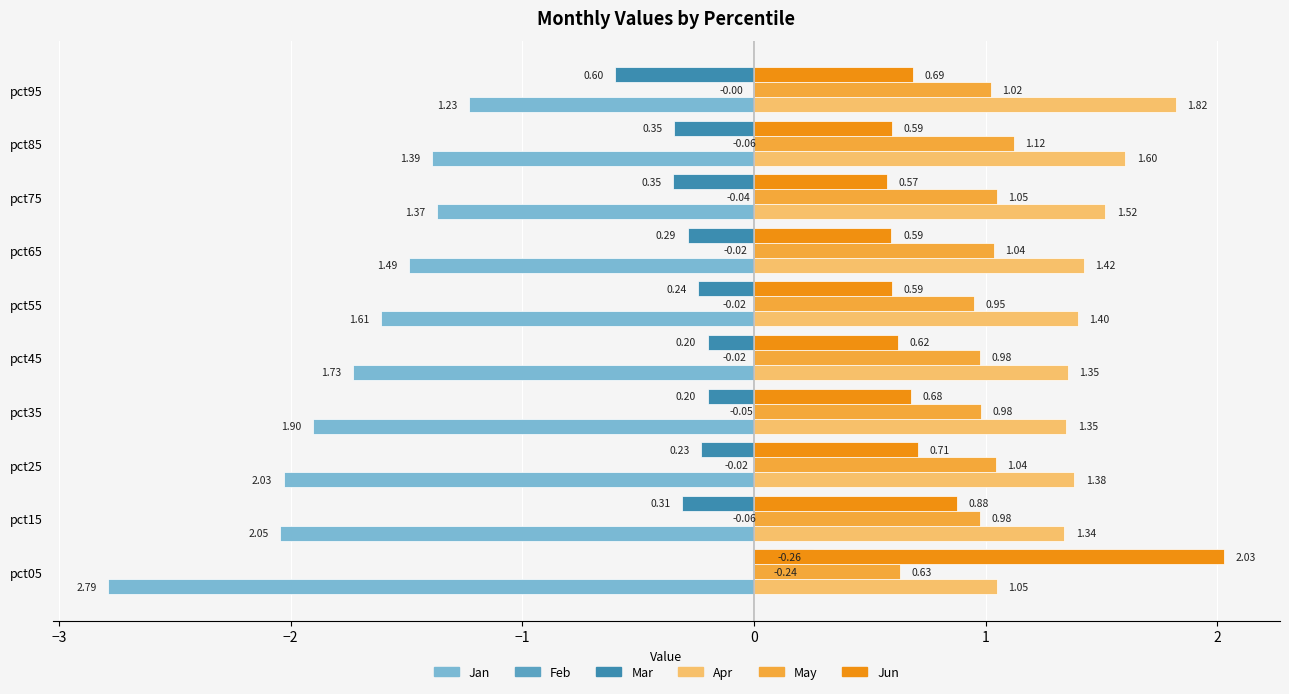

What are all the series names shown in the legend?

Jan, Feb, Mar, Apr, May, Jun